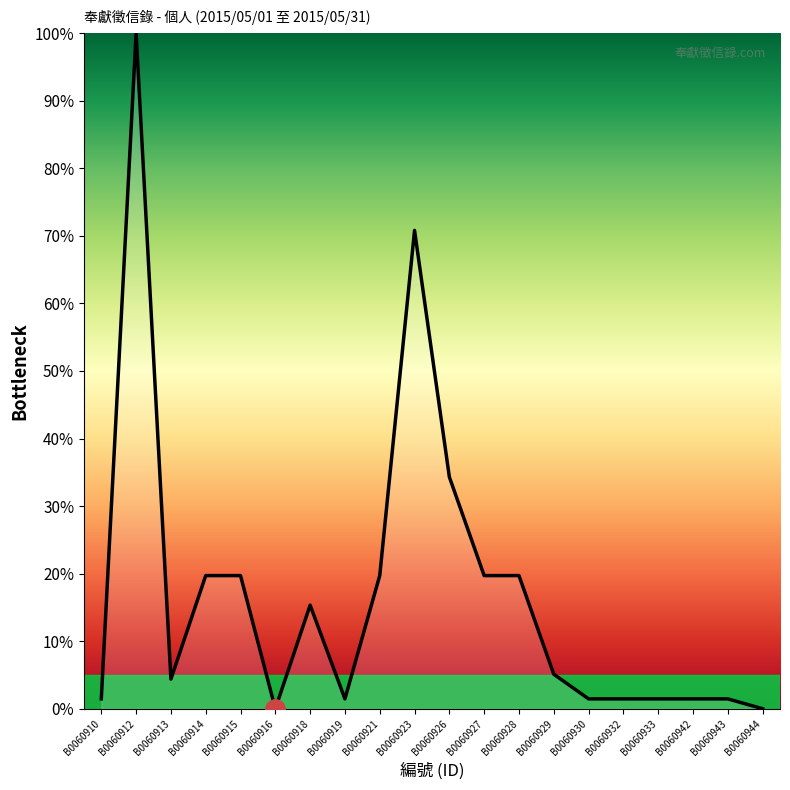

What is the change in value from B0060918 to B0060943?

-13.9